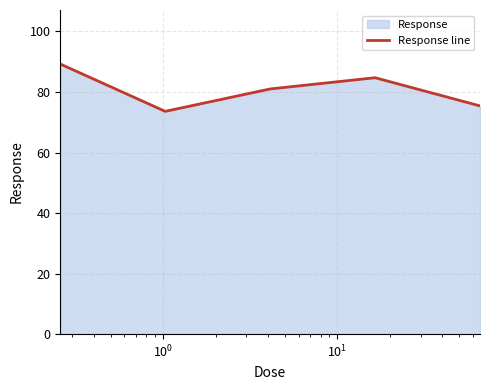

What is the difference between the maximum and second lowest values?

13.8